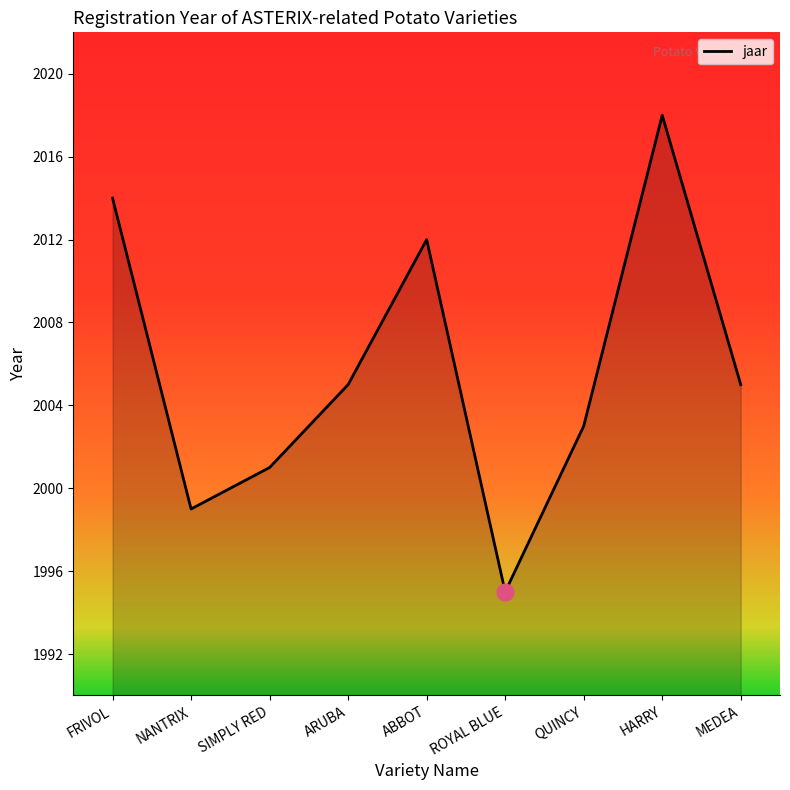

What is the change in value from NANTRIX to HARRY?

+19